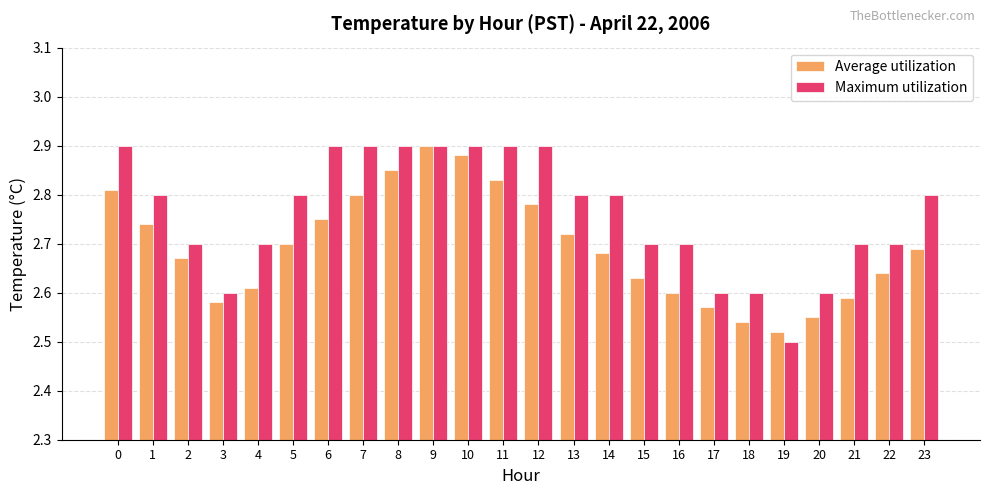

At which category does the chart reach its minimum across all series?

19